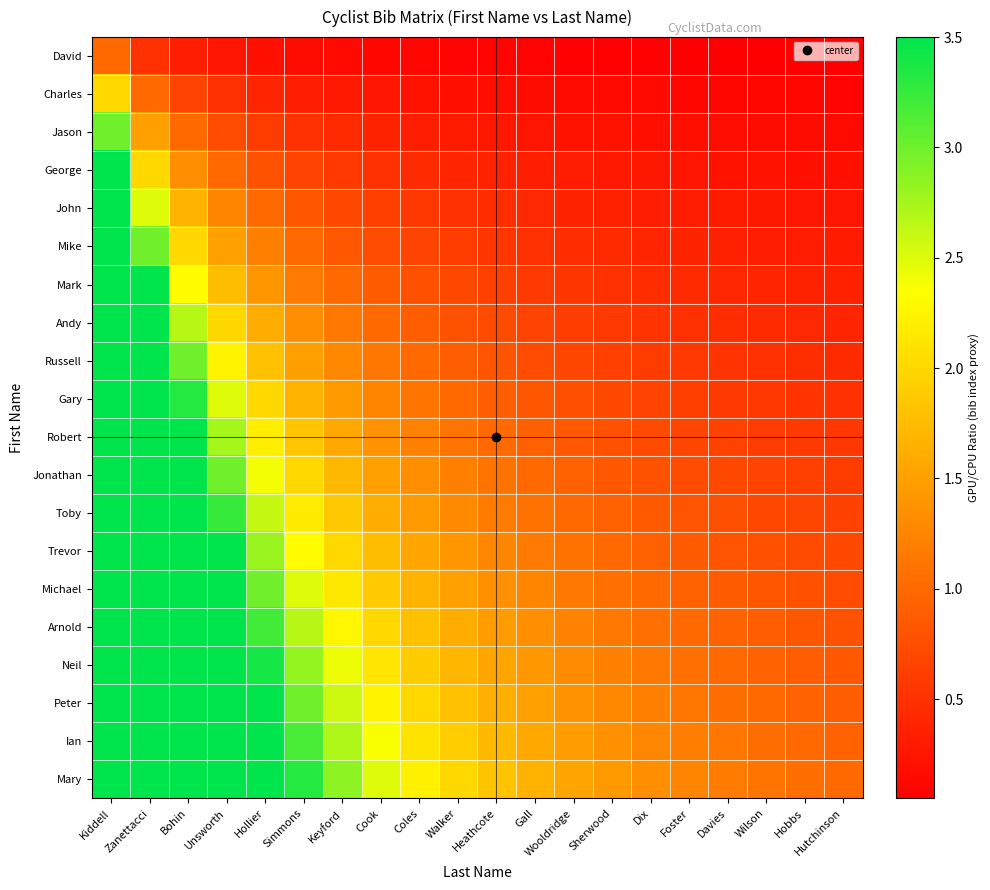

Which series has the widest spread of values?

Mary